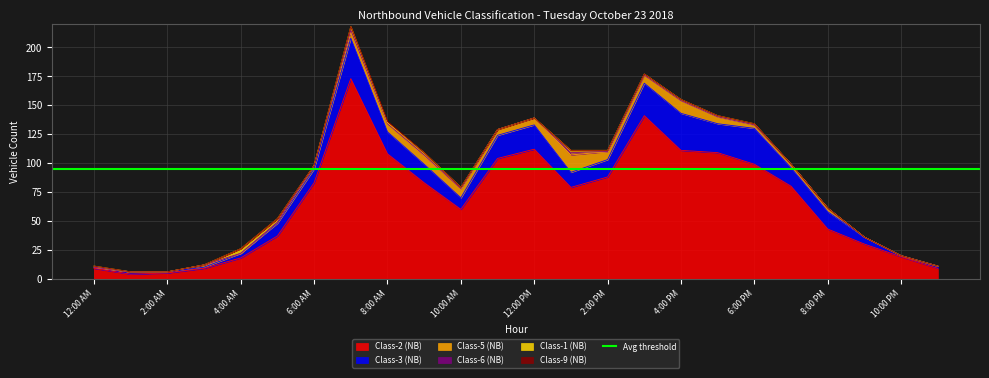

What is the highest value of the Class-1 (NB) series?

4